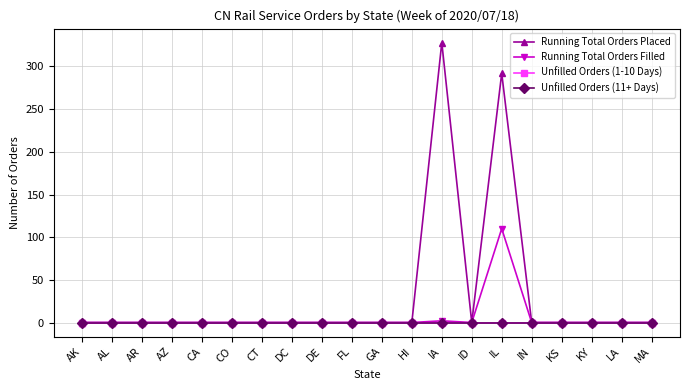

What is the label of the 10th point from the left?

FL